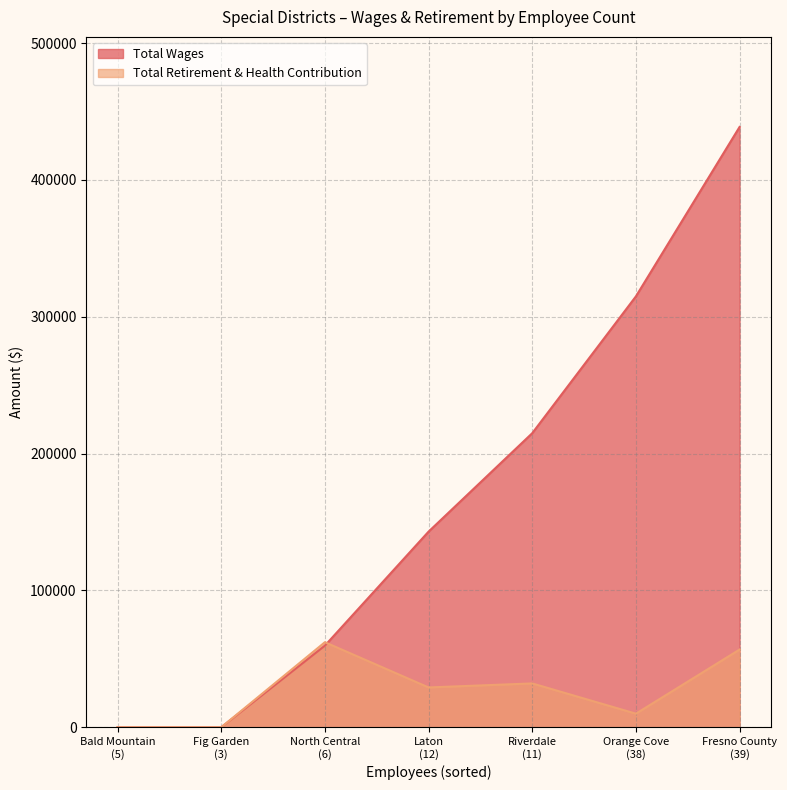

The Total Wages series shows 33505 at North Central
(6). True or false?

False